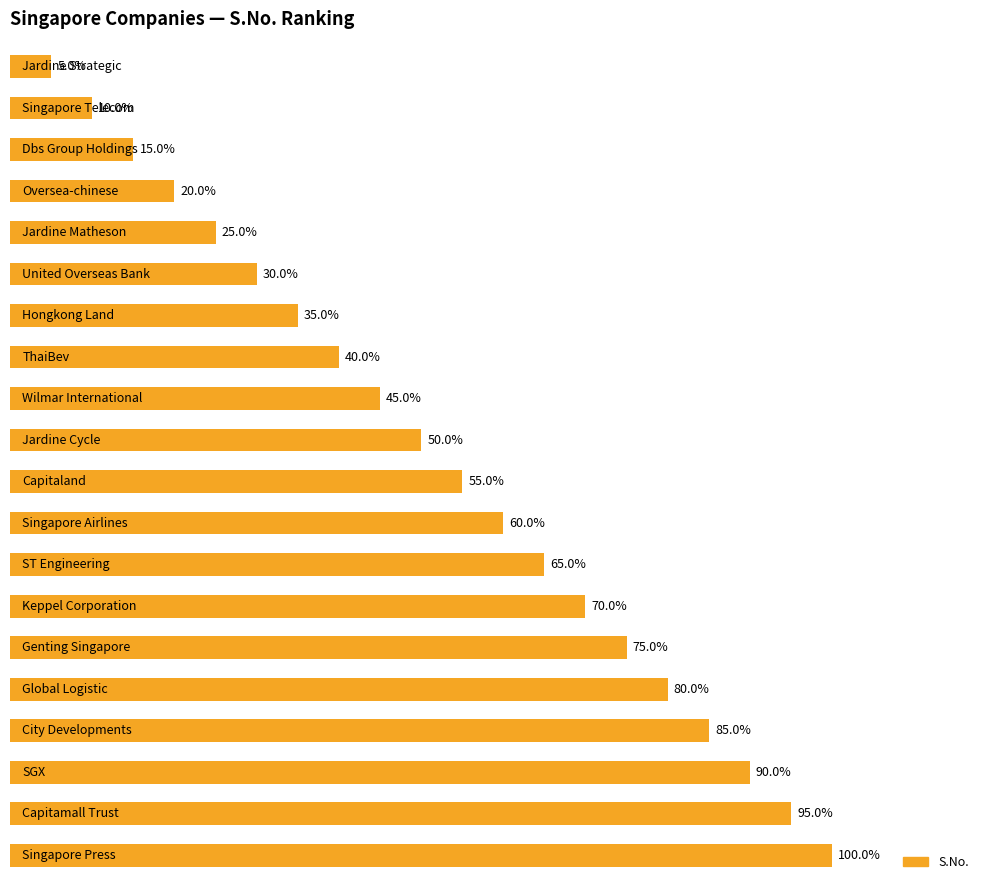

Does the chart contain any negative values?

No